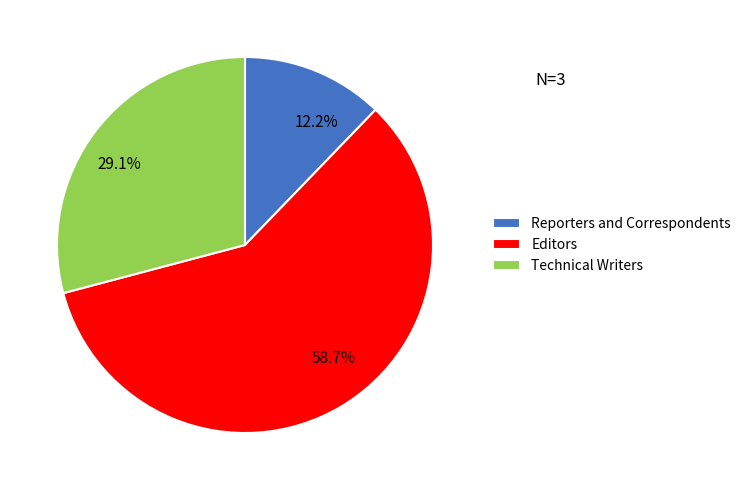

Which slice is the largest?

Editors